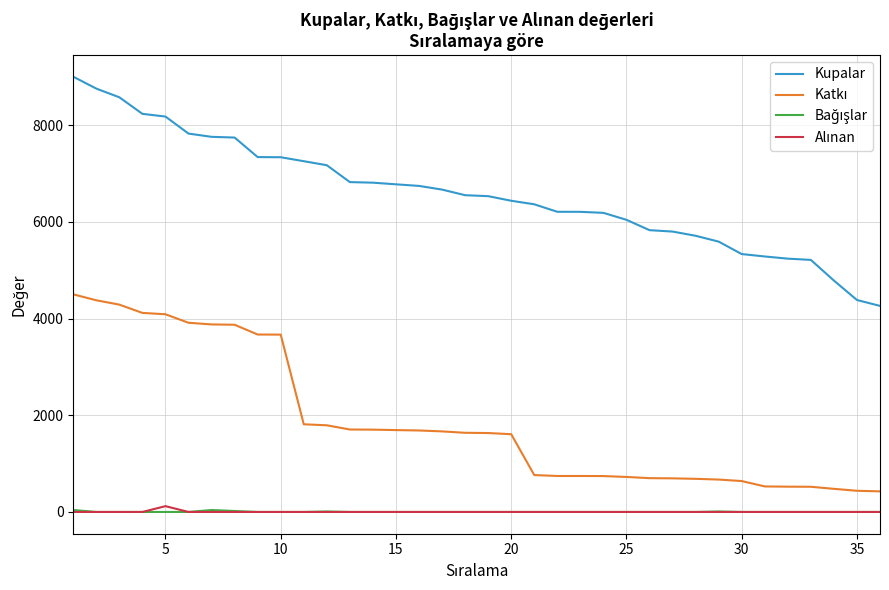

What is the maximum value for Kupalar?

9000